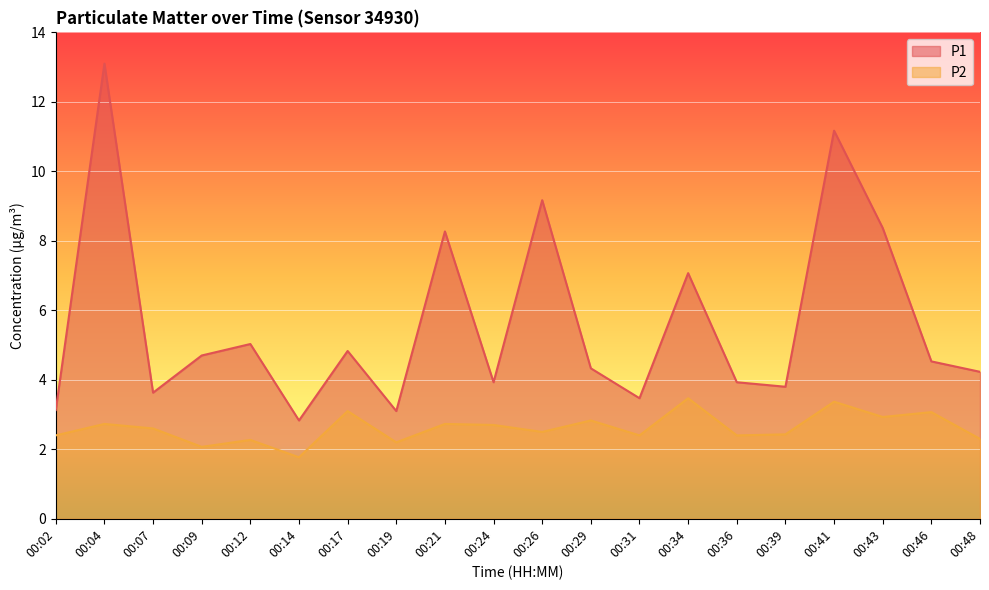

Which series has the largest total across all categories?

P1